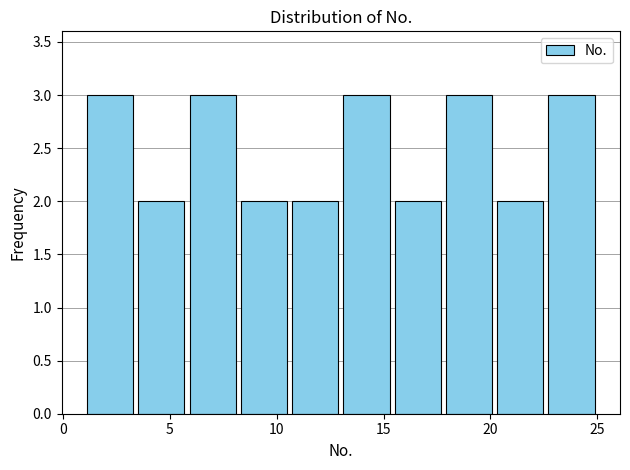

How tall is the bar that spans 15.4 to 17.8 on the x-axis? Neither the bar edges nor the heights are printed on the chart, so give them approximately, as read against the axes.

2